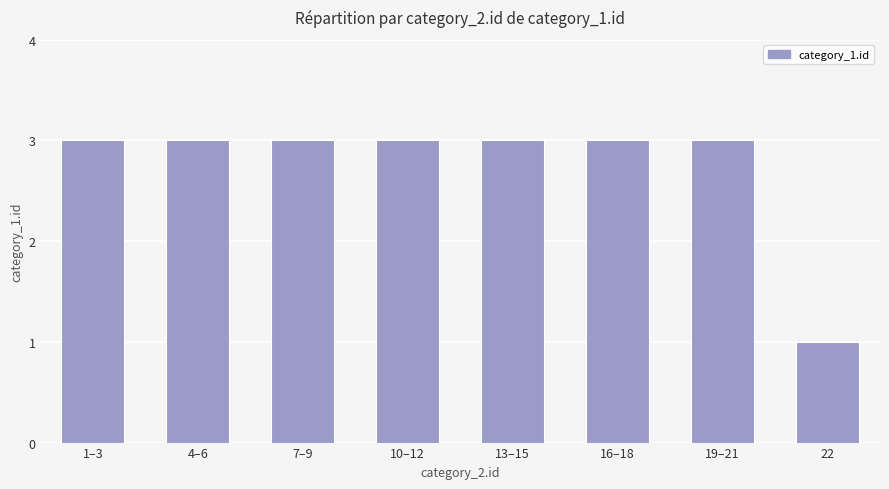

What is the difference between the second highest and minimum values?

2